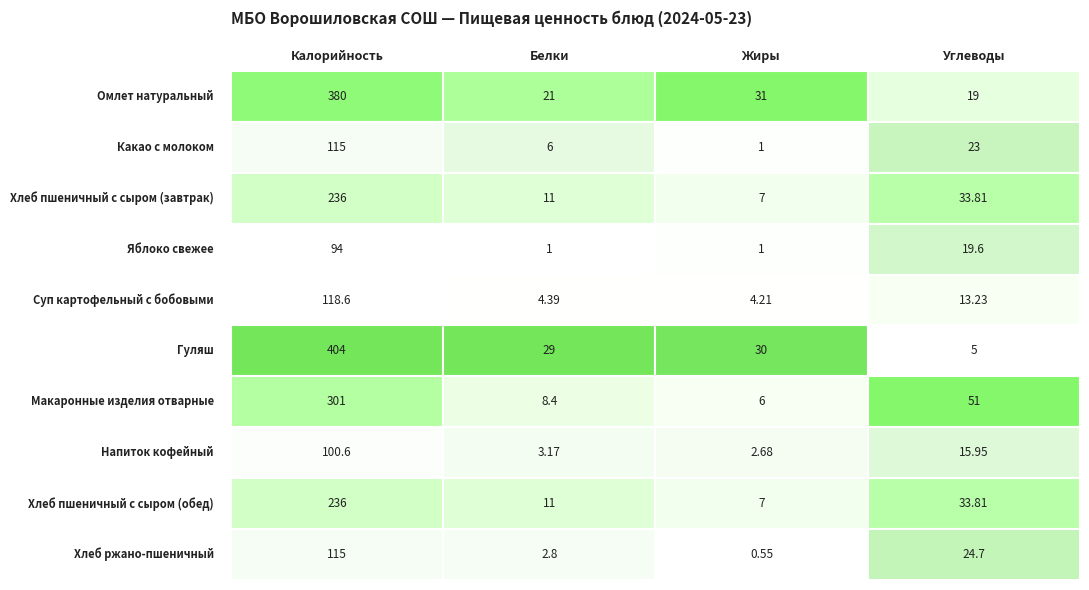

Reading left to right, what are all the values shown in this chart?

Омлет натуральный: Калорийность=380.0	Белки=21.0	Жиры=31.0	Углеводы=19.0
Какао с молоком: Калорийность=115.0	Белки=6.0	Жиры=1.0	Углеводы=23.0
Хлеб пшеничный с сыром (завтрак): Калорийность=236.0	Белки=11.0	Жиры=7.0	Углеводы=33.8
Яблоко свежее: Калорийность=94.0	Белки=1.0	Жиры=1.0	Углеводы=19.6
Суп картофельный с бобовыми: Калорийность=118.6	Белки=4.4	Жиры=4.2	Углеводы=13.2
Гуляш: Калорийность=404.0	Белки=29.0	Жиры=30.0	Углеводы=5.0
Макаронные изделия отварные: Калорийность=301.0	Белки=8.4	Жиры=6.0	Углеводы=51.0
Напиток кофейный: Калорийность=100.6	Белки=3.2	Жиры=2.7	Углеводы=15.9
Хлеб пшеничный с сыром (обед): Калорийность=236.0	Белки=11.0	Жиры=7.0	Углеводы=33.8
Хлеб ржано-пшеничный: Калорийность=115.0	Белки=2.8	Жиры=0.6	Углеводы=24.7